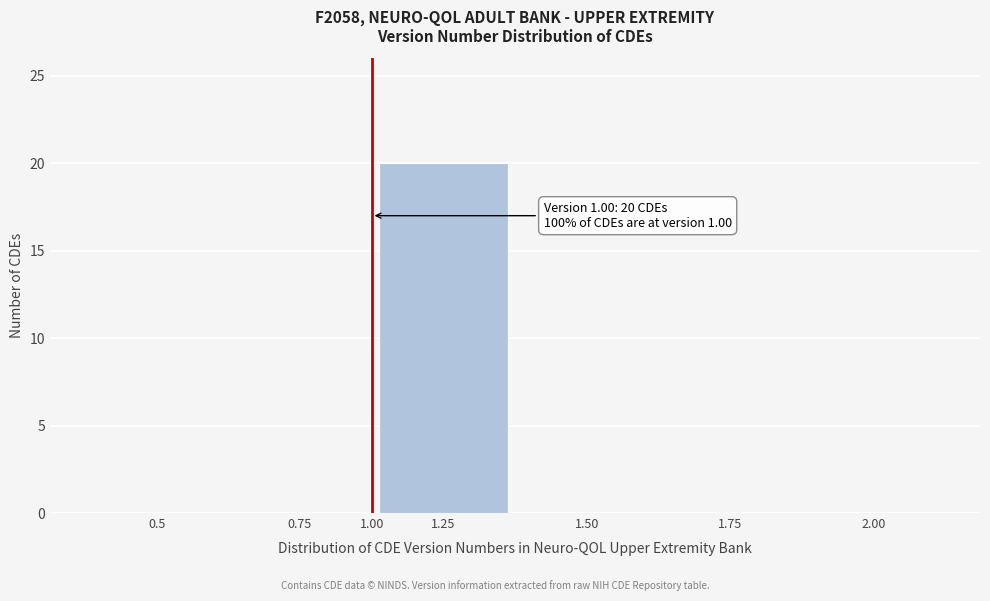

Reading left to right, list all the values displayed in this chart.

0.5=0	0.75=0	1.25=20	1.50=0	1.75=0	2.00=0